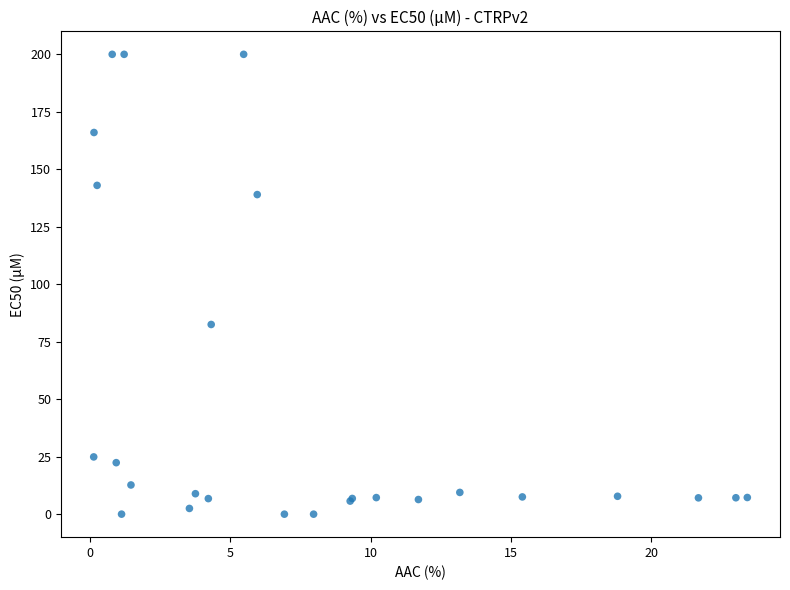

What Y value in the scatter plot is closest to 100?

82.5